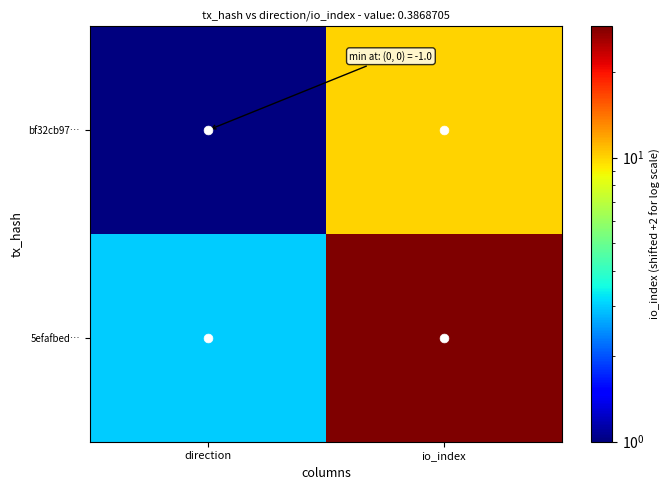

What is the maximum value shown in the chart?

29